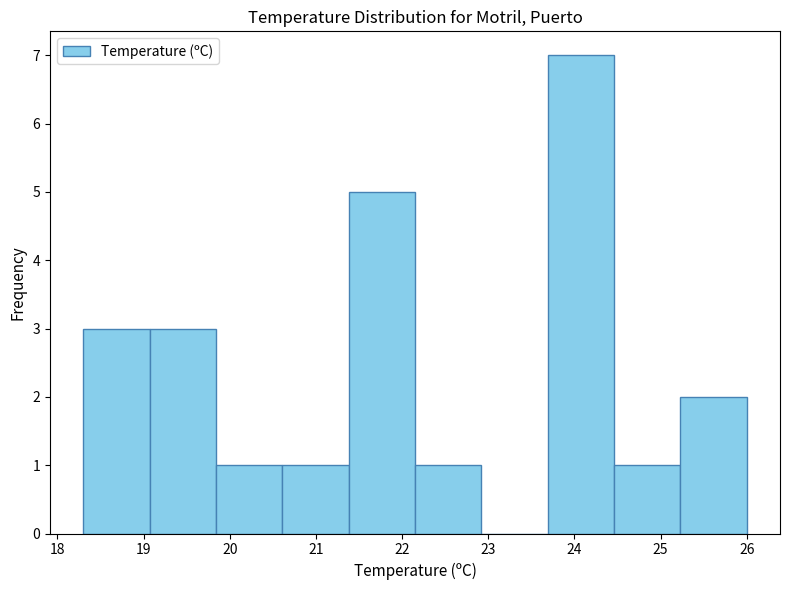

What is the height of the bar covering 19.84 to 20.61 on the x-axis? Neither the bar edges nor the heights are printed on the chart, so give them approximately, as read against the axes.

1